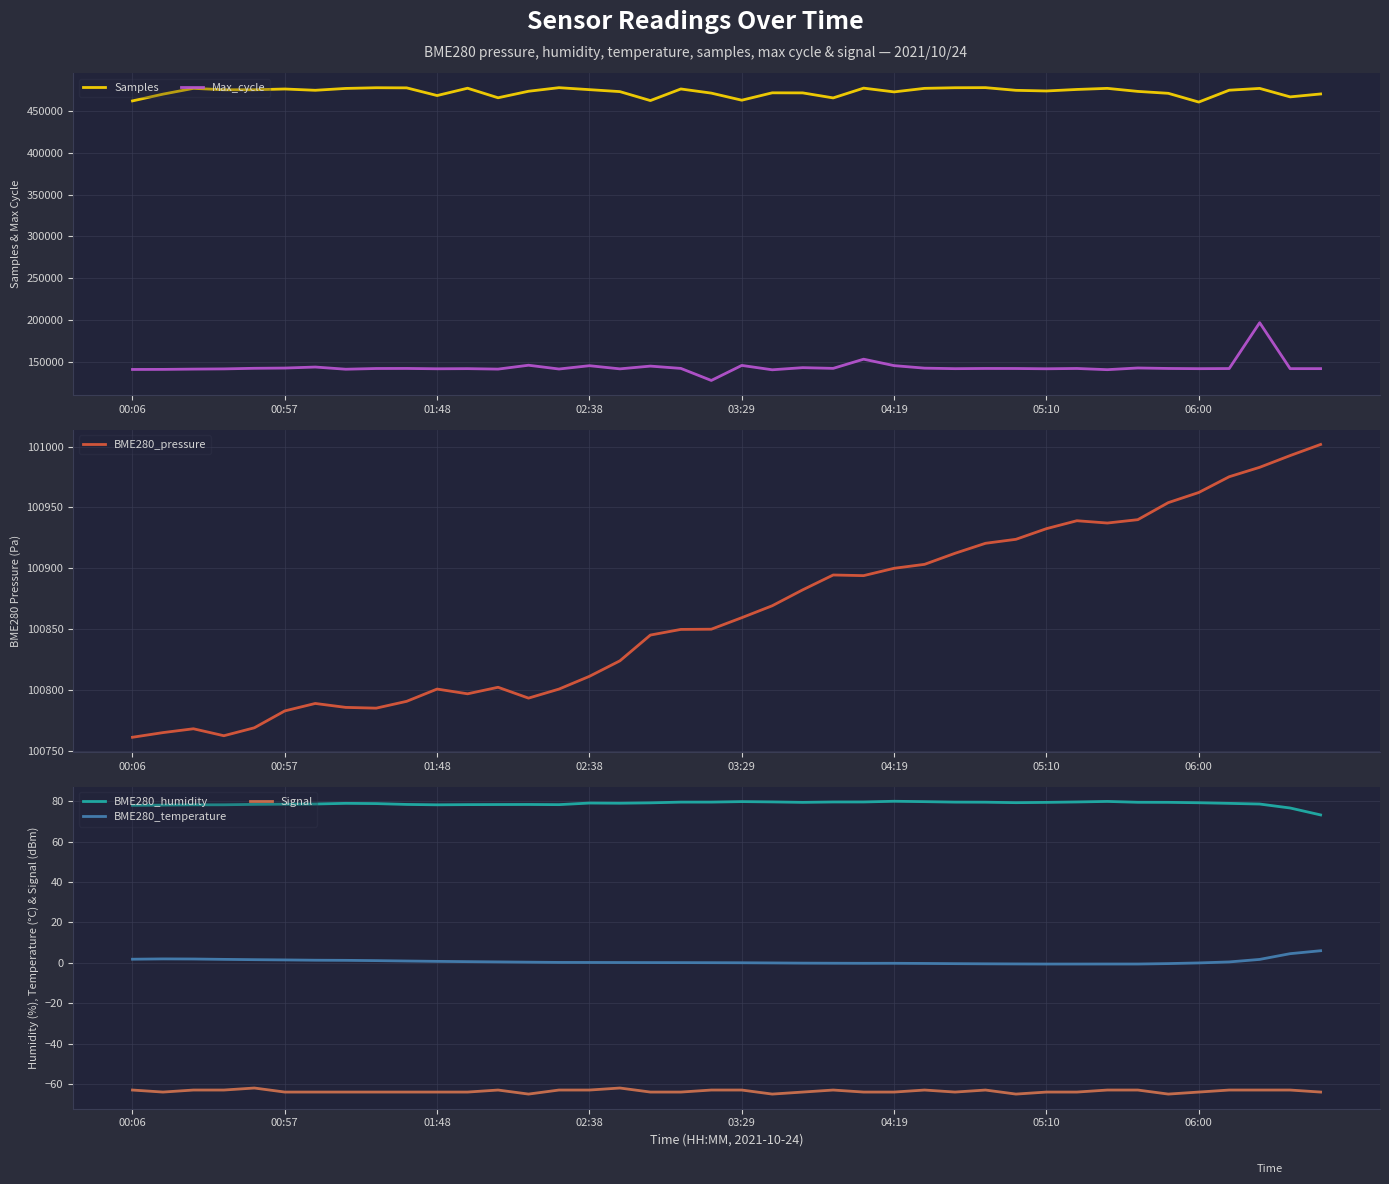

True or false: BME280_temperature and Signal intersect in this chart.

False